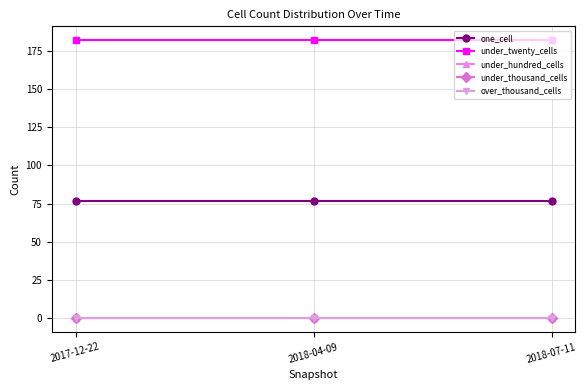

At which category does the chart reach its peak across all series?

2017-12-22